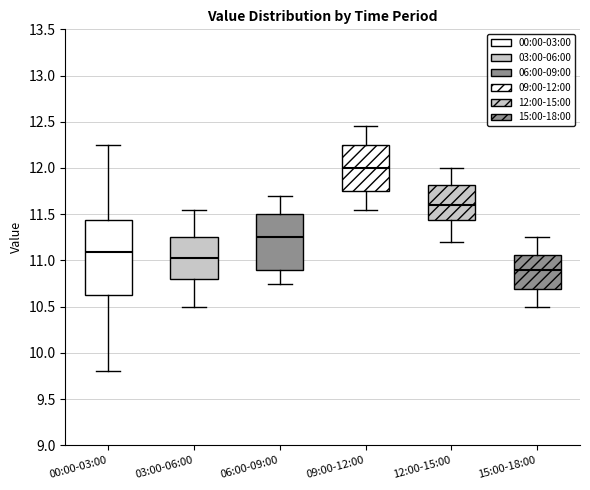

Comparing the boxes themselves (not the whiskers), which one is the tallest?

00:00-03:00